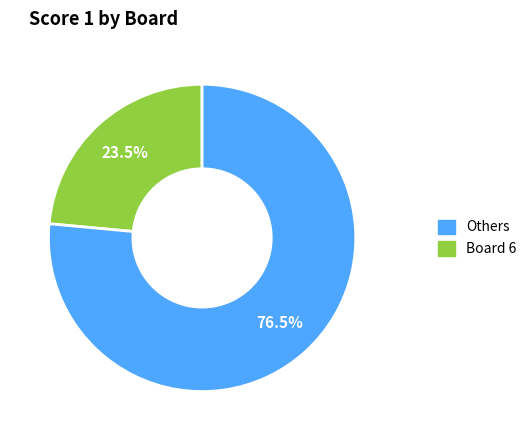

Is there any slice that represents more than half of the pie?

Yes